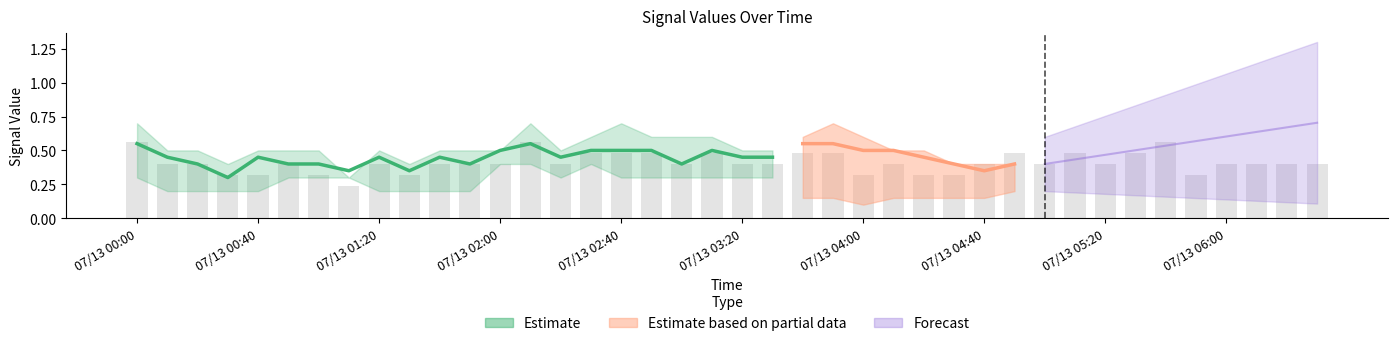

What is the smallest value displayed?

0.2